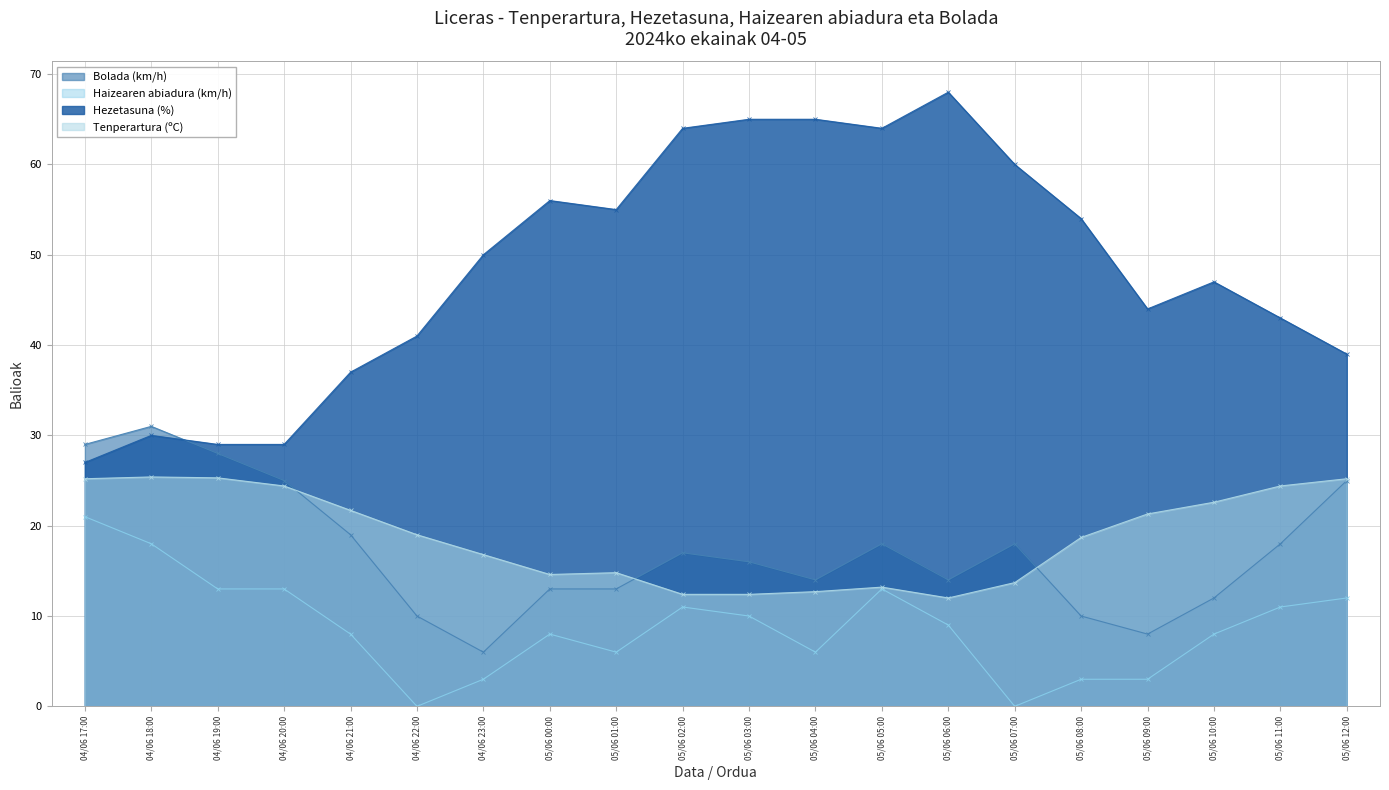

True or false: Hezetasuna (%) has more than 1 points higher than both neighbors.

True